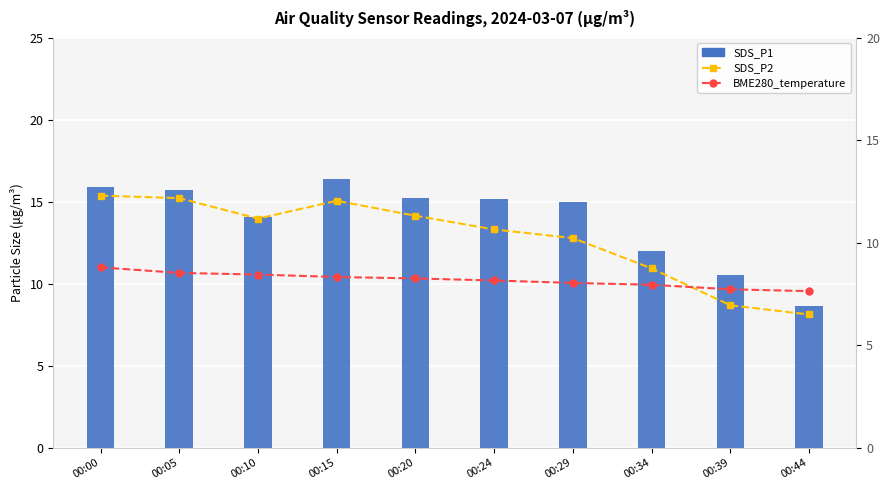

Reading right to left, what are all the values shown in this chart?

SDS_P1: 00:44=8.6	00:39=10.6	00:34=12.0	00:29=15.0	00:24=15.2	00:20=15.2	00:15=16.4	00:10=14.1	00:05=15.7	00:00=15.9
SDS_P2: 00:44=6.5	00:39=7.0	00:34=8.8	00:29=10.2	00:24=10.7	00:20=11.3	00:15=12.1	00:10=11.2	00:05=12.2	00:00=12.3
BME280_temperature: 00:44=7.6	00:39=7.7	00:34=8.0	00:29=8.0	00:24=8.2	00:20=8.3	00:15=8.3	00:10=8.4	00:05=8.5	00:00=8.8